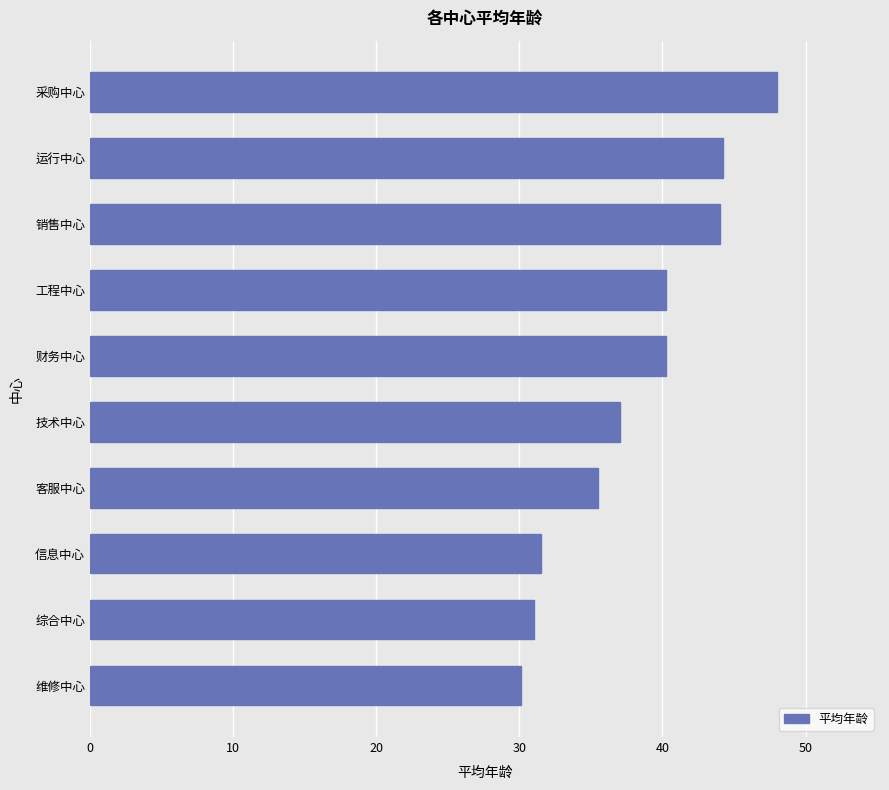

What is the difference between the maximum and minimum values?

17.9